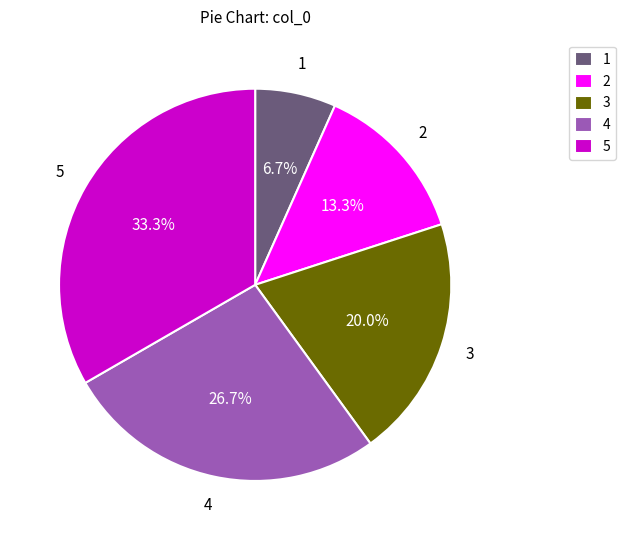

Is there a majority slice in this chart?

No